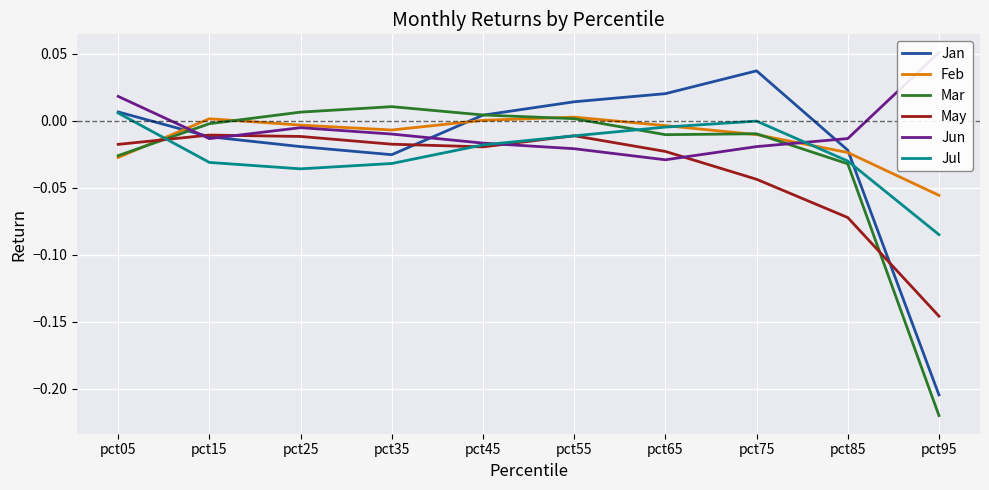

What is the difference between the maximum and second lowest values in the Jun series?

0.1